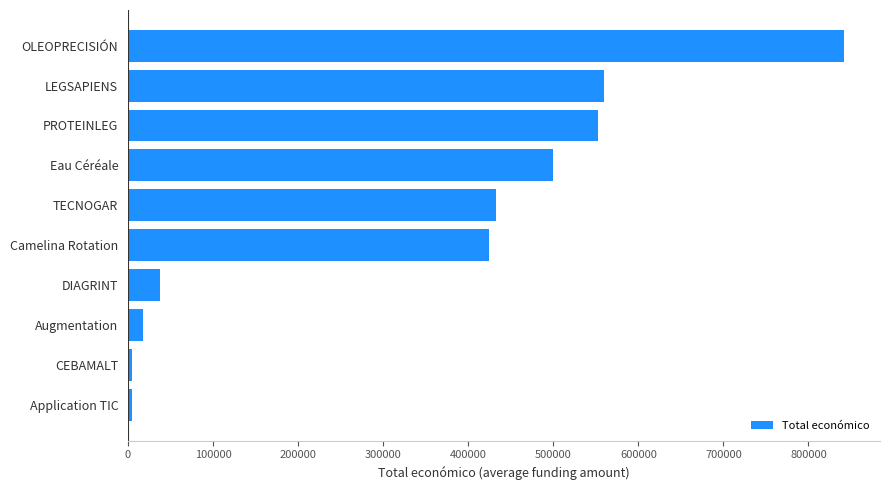

Does the chart contain any negative values?

No